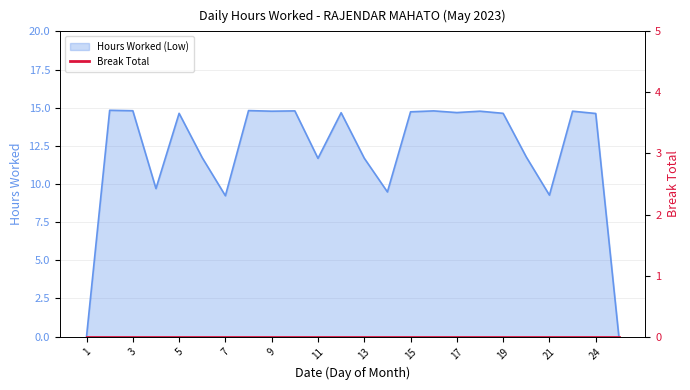

At which label is the value closest to 7?

7